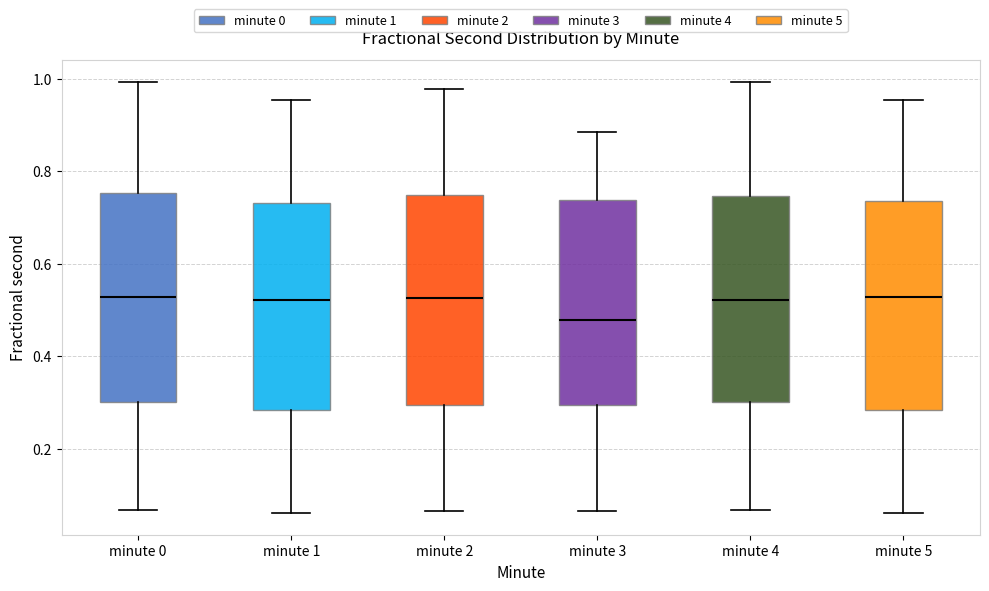

Where is the upper edge of the box for minute 0 on the y-axis? The values are not printed on the chart, so give them approximately, as read against the axis.

0.76